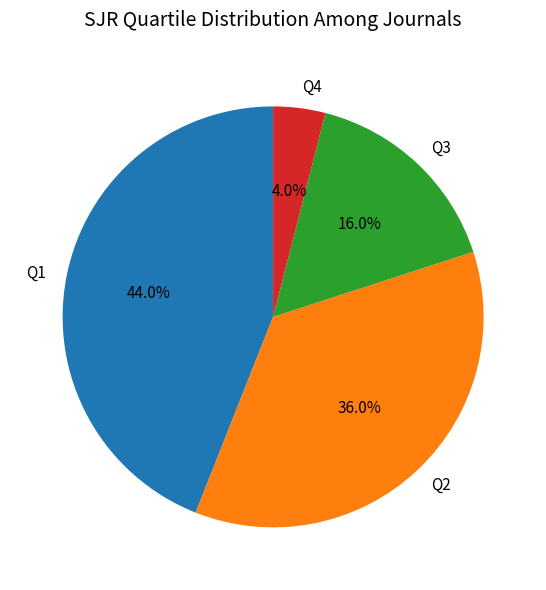

Is there a majority slice in this chart?

No